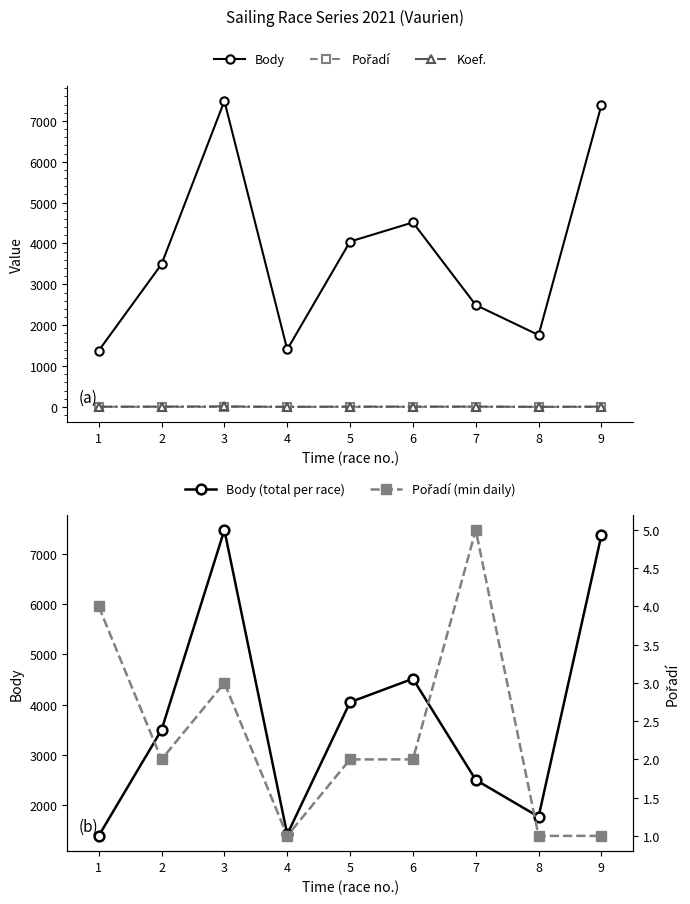

Reading right to left, list all the values displayed in this chart.

Body: 7387	1758	2494	4515	4047	1406	7487	3493	1376
Pořadí: 1	1	5	2	2	1	3	2	4
Koef.: 7	2	7	7	7	2	12	7	4
Body (total per race): 7387	1758	2494	4515	4047	1406	7487	3493	1376
Pořadí (min daily): 1	1	5	2	2	1	3	2	4